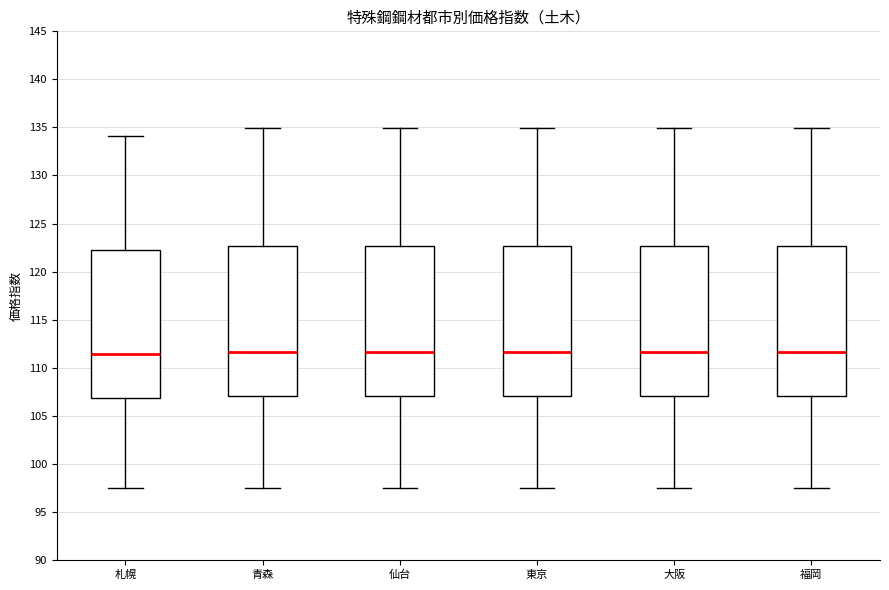

Reading left to right, read every box against the y-axis: the position of its median line, the range the box covers, and the ends of its whiskers. The values are not printed on the chart, so give them approximately, as read against the axis.

札幌: median 111.5, box 107.0 to 122.0, whiskers 97.5 to 134.0
青森: median 111.5, box 107.0 to 122.5, whiskers 97.5 to 135.0
仙台: median 111.5, box 107.0 to 122.5, whiskers 97.5 to 135.0
東京: median 111.5, box 107.0 to 122.5, whiskers 97.5 to 135.0
大阪: median 111.5, box 107.0 to 122.5, whiskers 97.5 to 135.0
福岡: median 111.5, box 107.0 to 122.5, whiskers 97.5 to 135.0